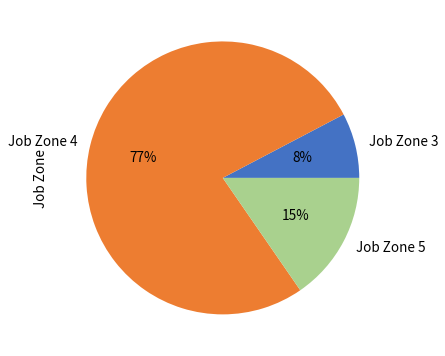

Rank the categories by value from lowest to highest.

Job Zone 3, Job Zone 5, Job Zone 4